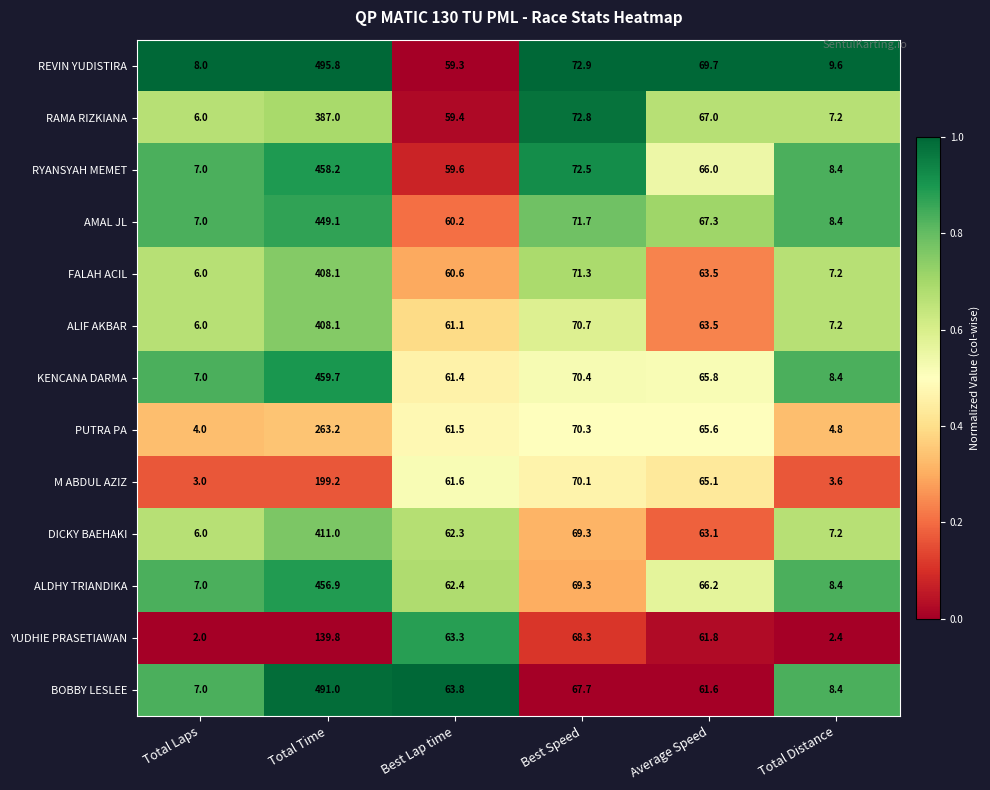

At which category is the sum across all series the highest?

Total Time